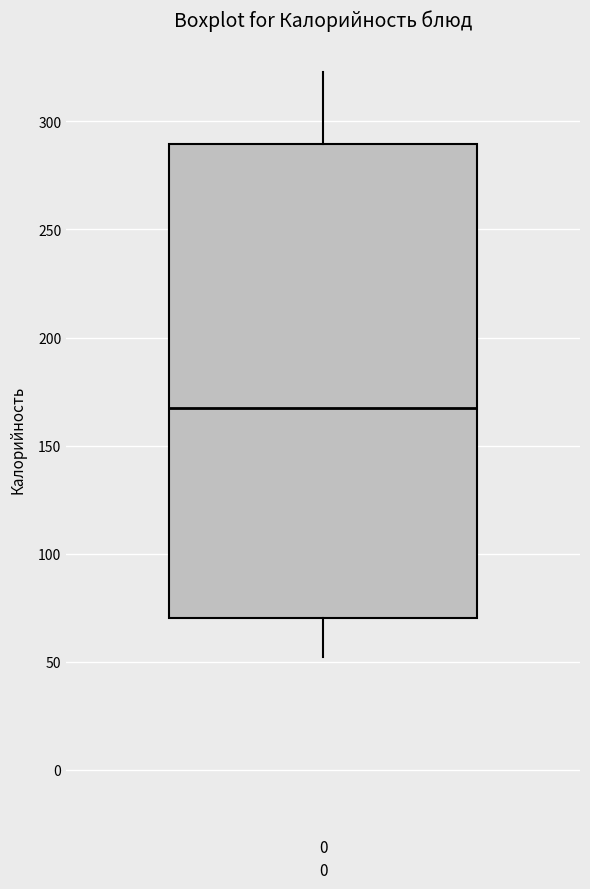

Where does the upper whisker of the box at x = 0 end on the y-axis? The values are not printed on the chart, so give them approximately, as read against the axis.

325